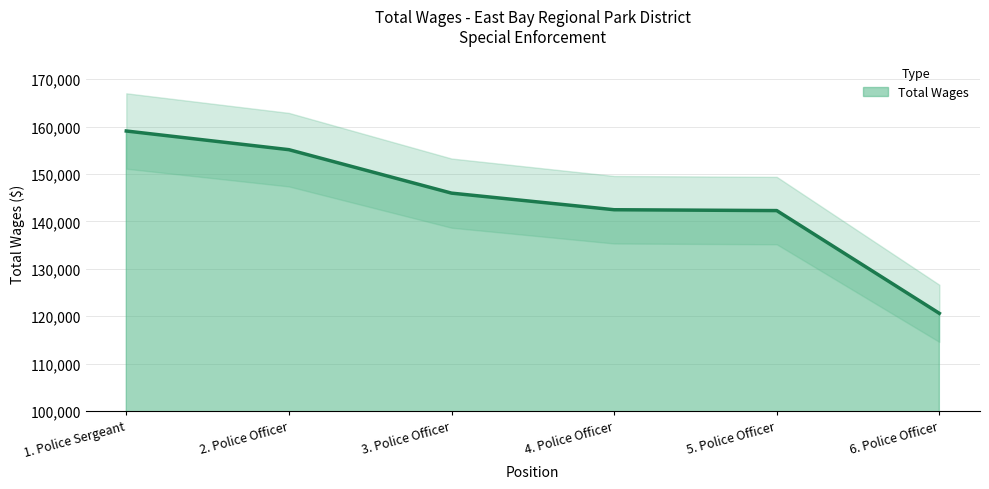

Reading left to right, transcribe all the data shown in this chart.

1. Police Sergeant=159067	2. Police Officer=155128	3. Police Officer=145962	4. Police Officer=142458	5. Police Officer=142278	6. Police Officer=120597